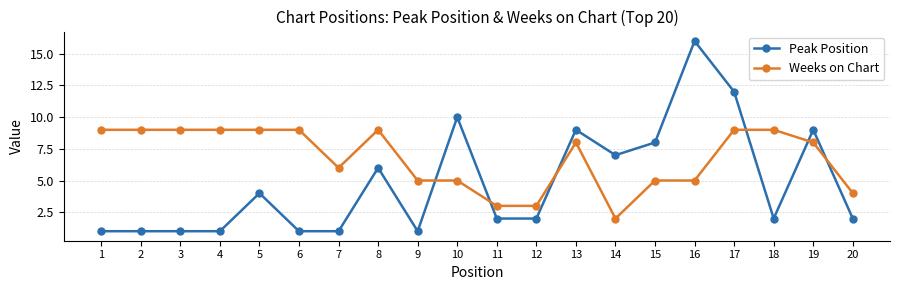

Reading left to right, transcribe all the data shown in this chart.

Peak Position: 1	1	1	1	4	1	1	6	1	10	2	2	9	7	8	16	12	2	9	2
Weeks on Chart: 9	9	9	9	9	9	6	9	5	5	3	3	8	2	5	5	9	9	8	4